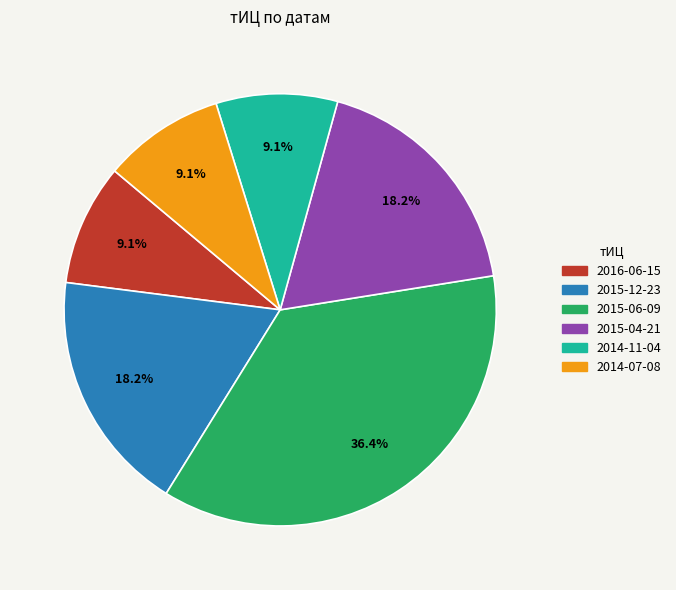

Which has a higher value, 2015-06-09 or 2015-04-21?

2015-06-09